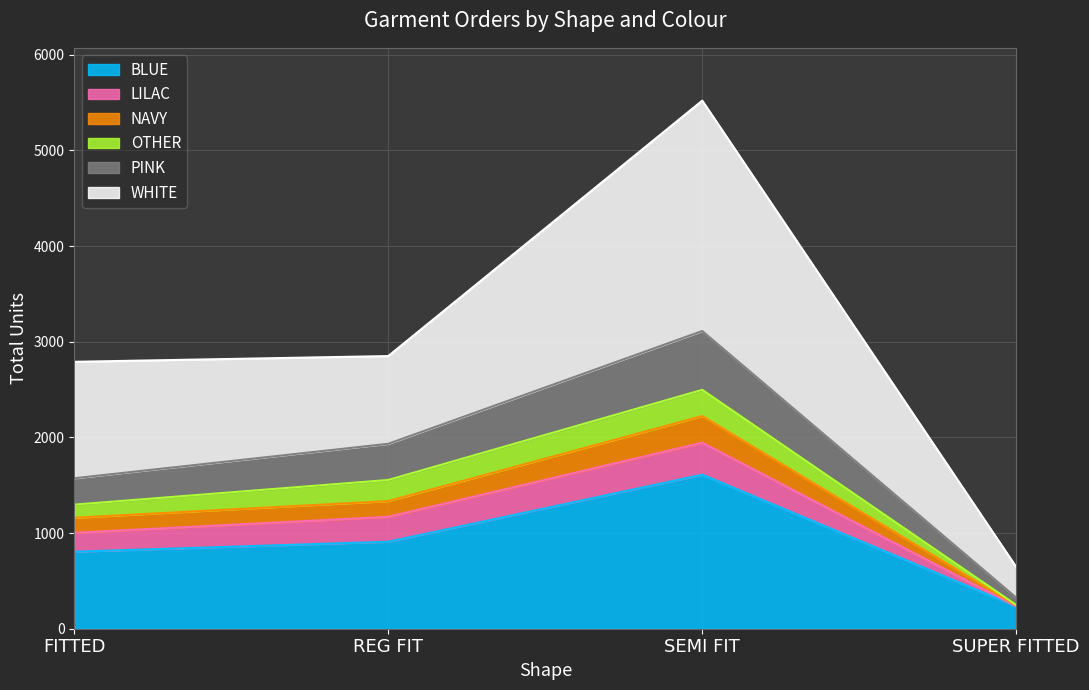

Between SUPER FITTED and FITTED, which is larger?

FITTED